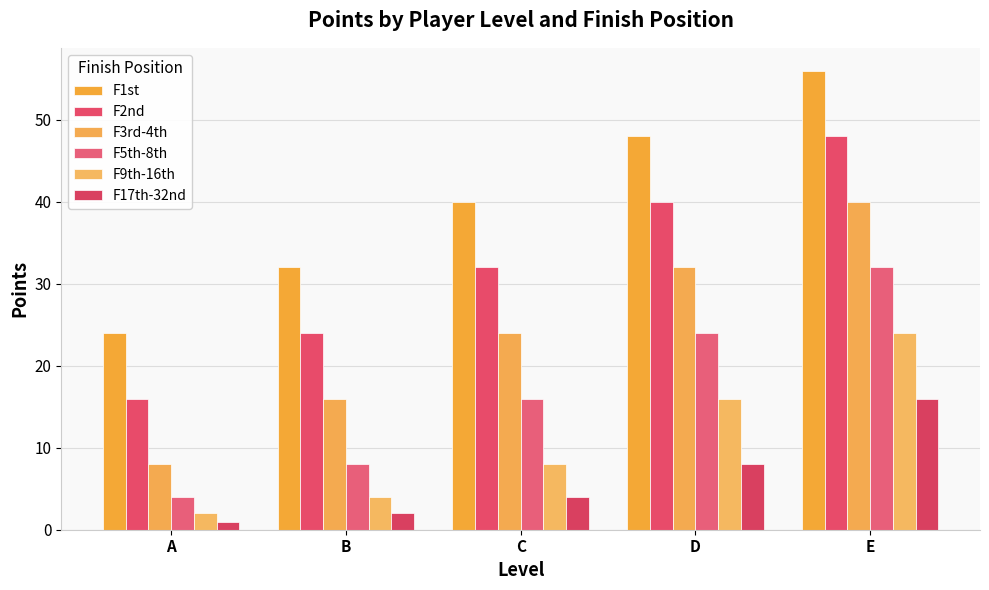

How many groups of bars are there?

5